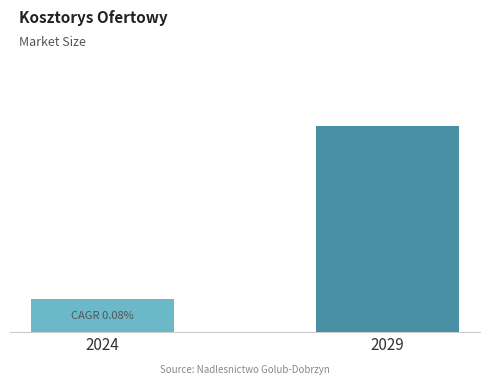

Which category has the lowest value across all series?

2024